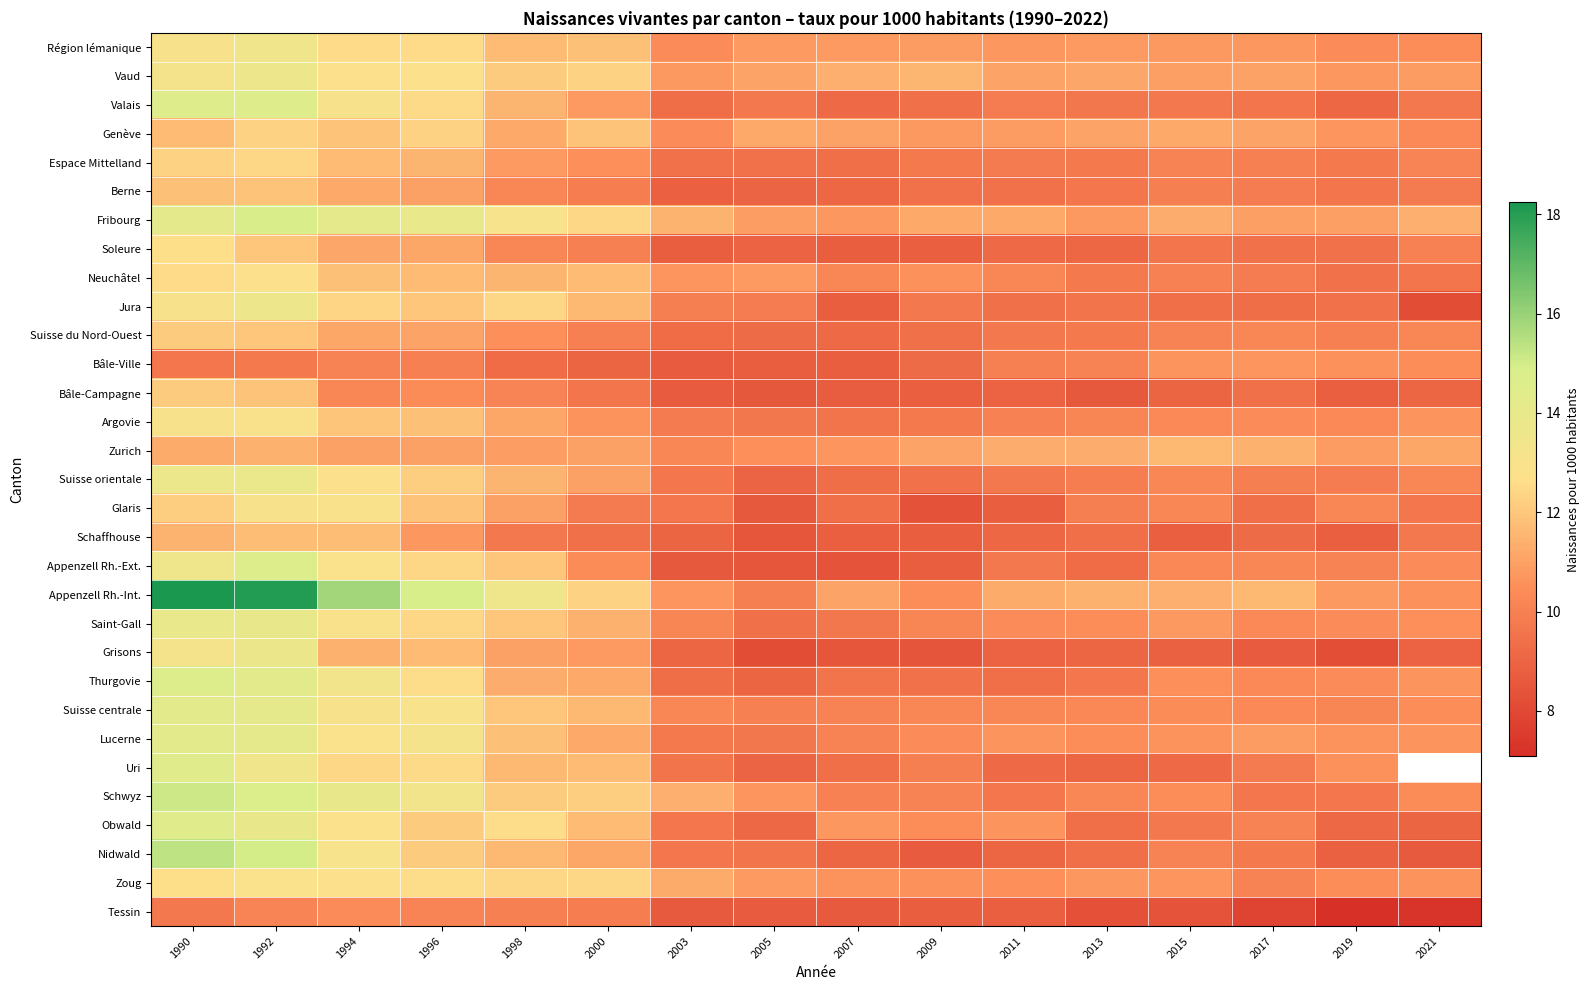

What is the spread (max minus min) of values at 1992?

8.3